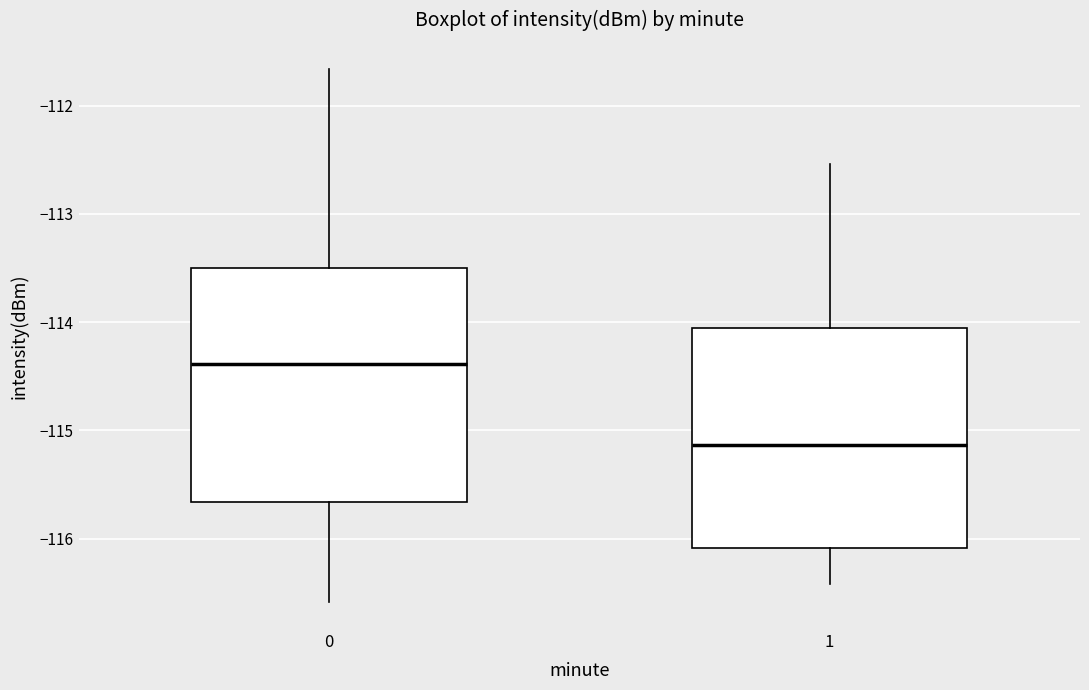

Which box has the lowest median line?

1